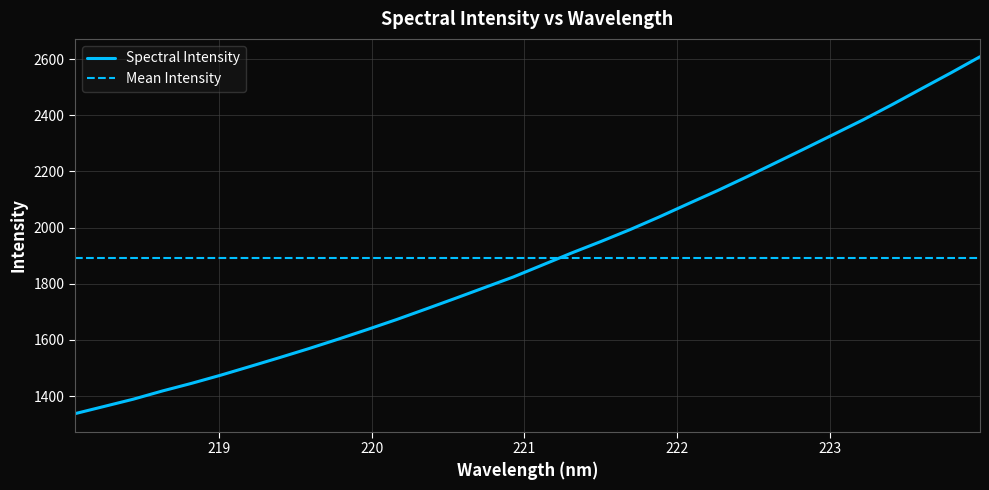

Which label corresponds to the largest value in the chart?

223.9802